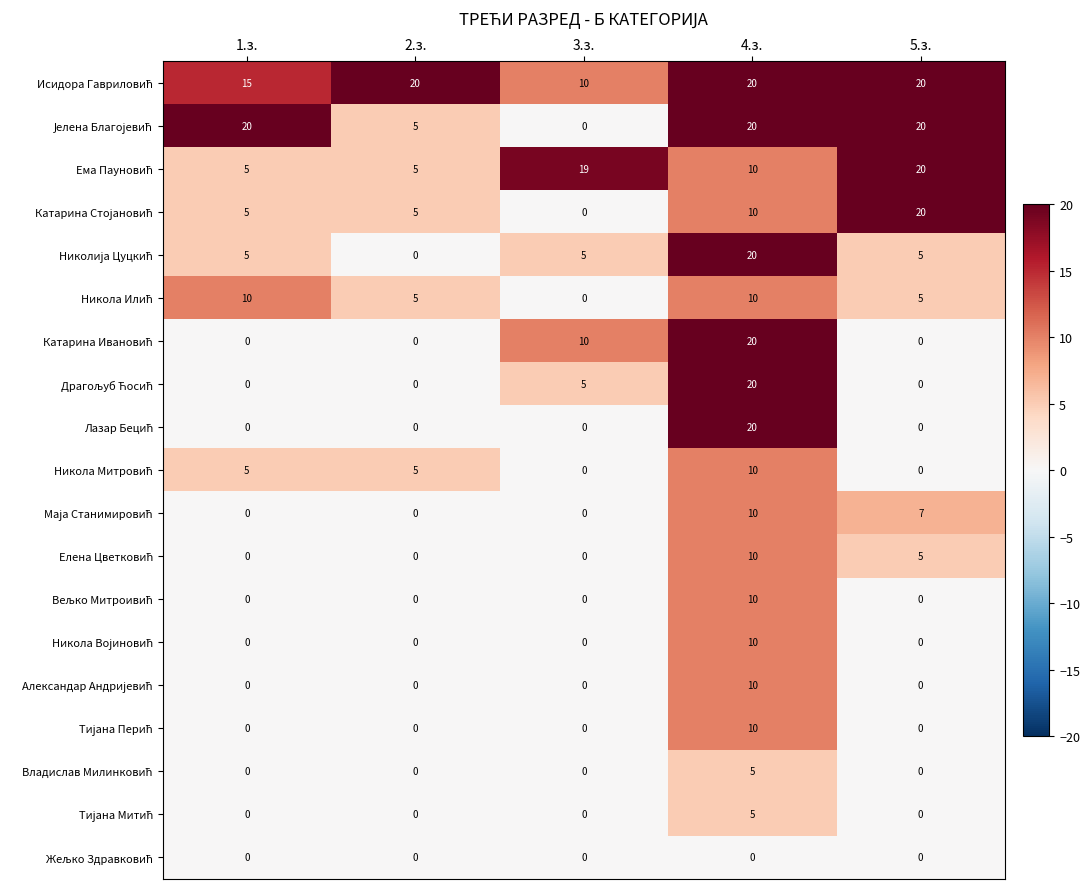

What is the difference between the highest and lowest values at 1.з.?

20